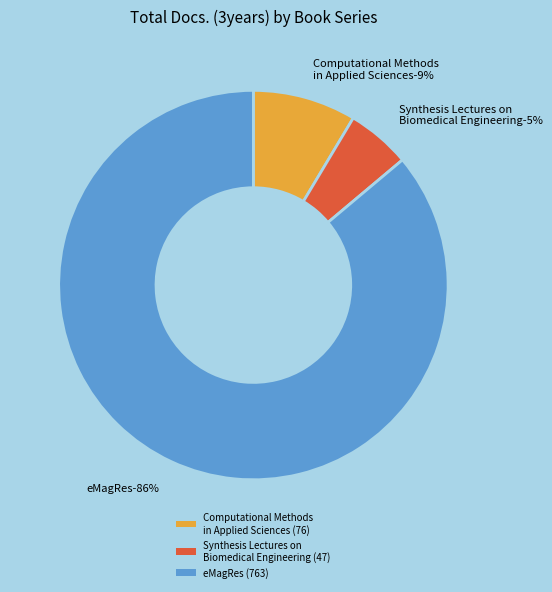

The eMagRes slice represents 86% of the pie. True or false?

True